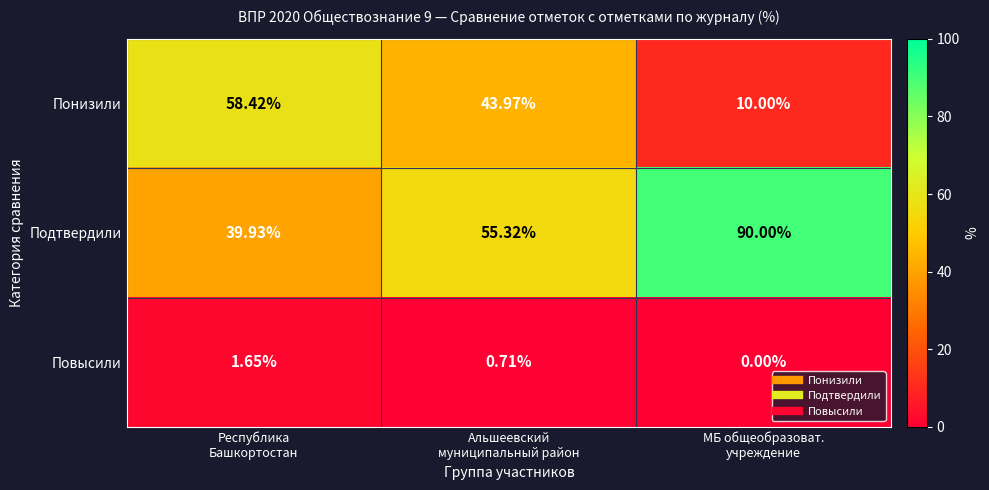

List the series in order of their overall mean, highest first.

Подтвердили, Понизили, Повысили